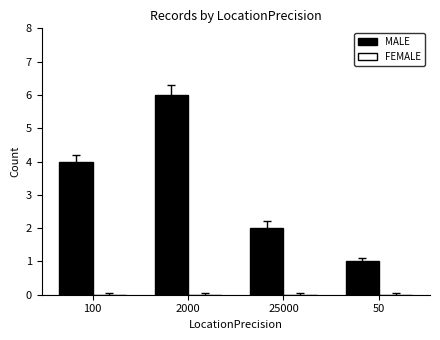

The chart shows a value of 2 at 25000. True or false?

True